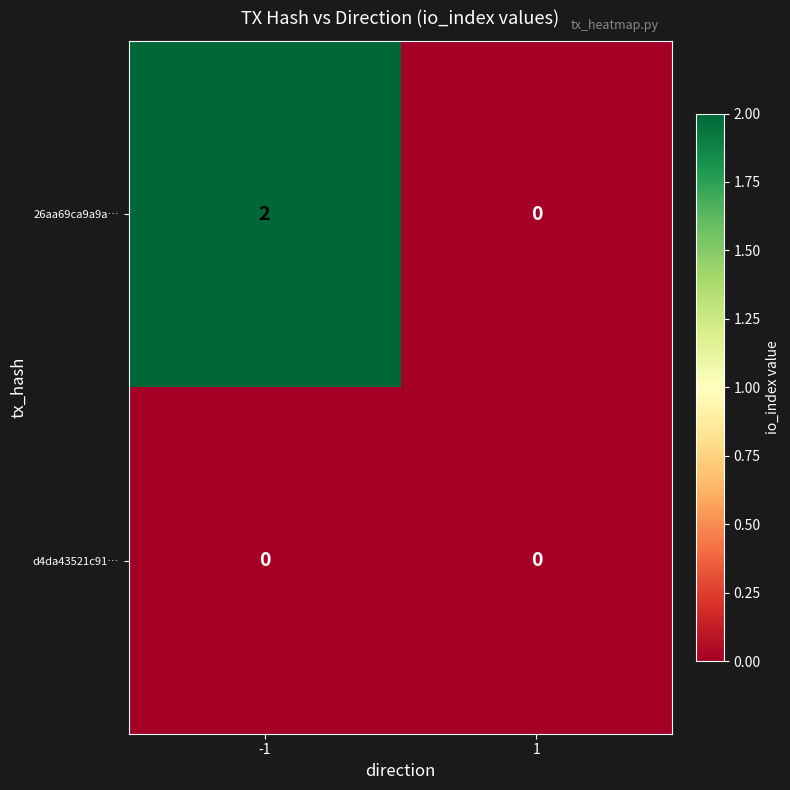

Which series has the largest total across all categories?

26aa69ca9a9a…